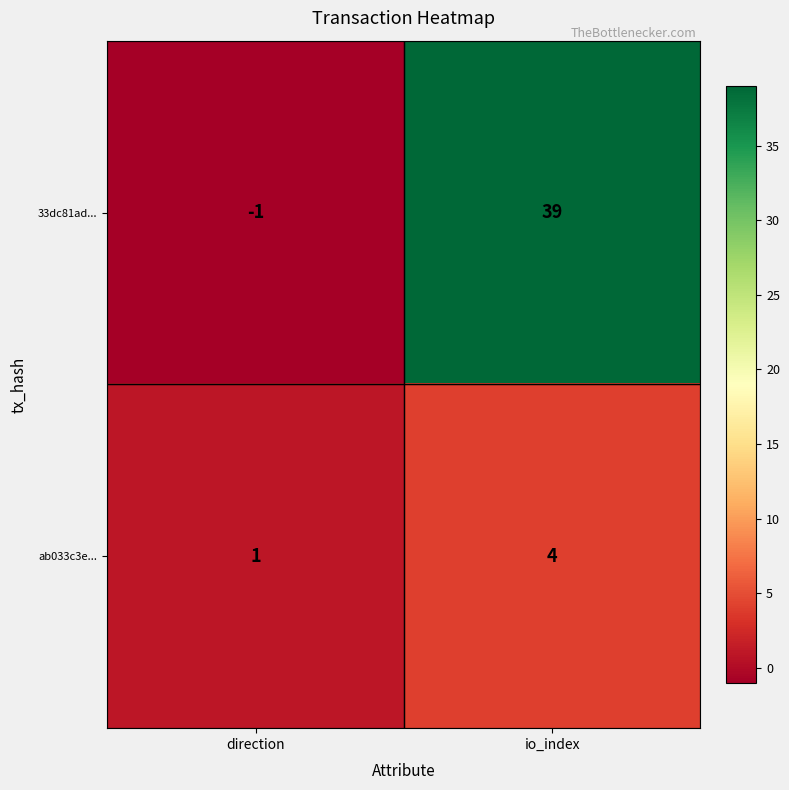

Between direction and io_index, which series saw the biggest shift?

33dc81ad...